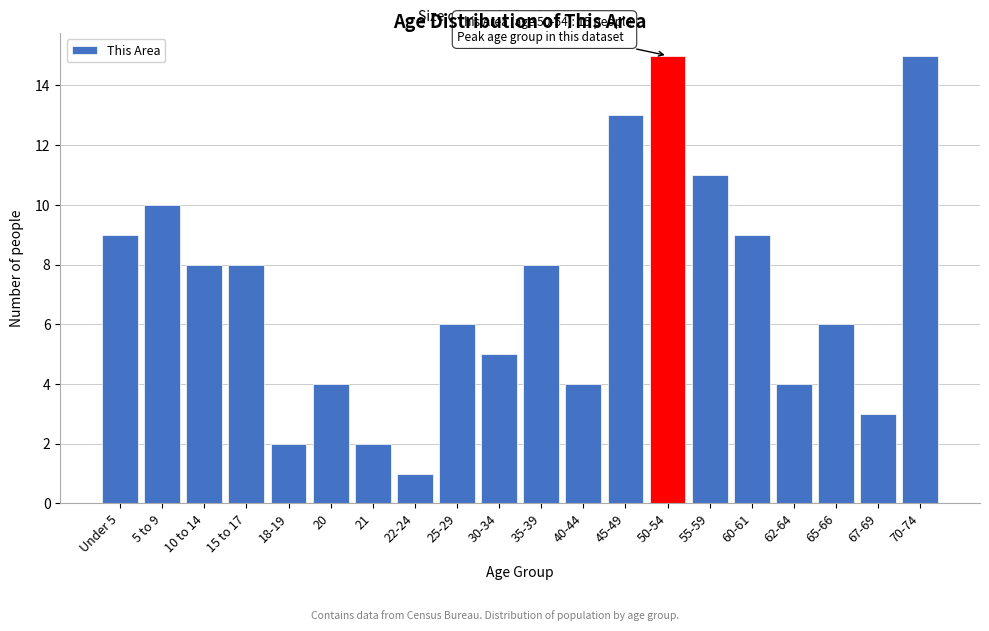

Reading right to left, transcribe all the data shown in this chart.

15	3	6	4	9	11	15	13	4	8	5	6	1	2	4	2	8	8	10	9